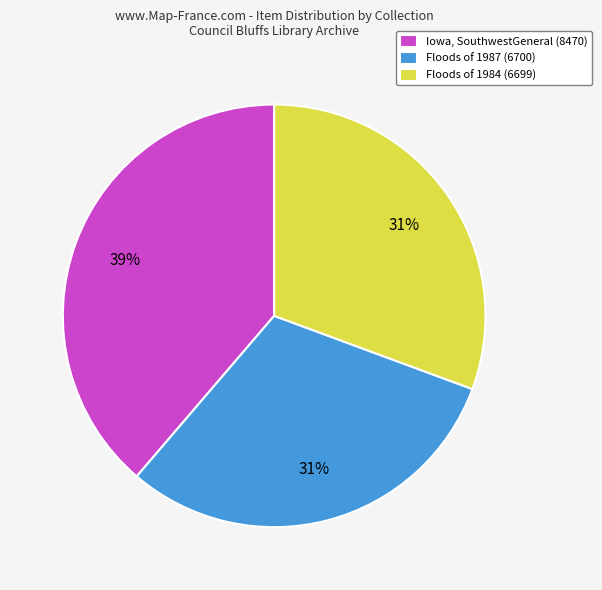

How many slices are in this pie chart?

3